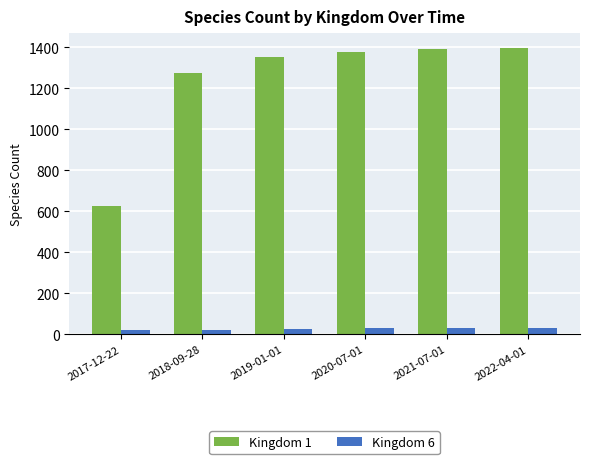

The value of Kingdom 1 at 2022-04-01 is 671. True or false?

False